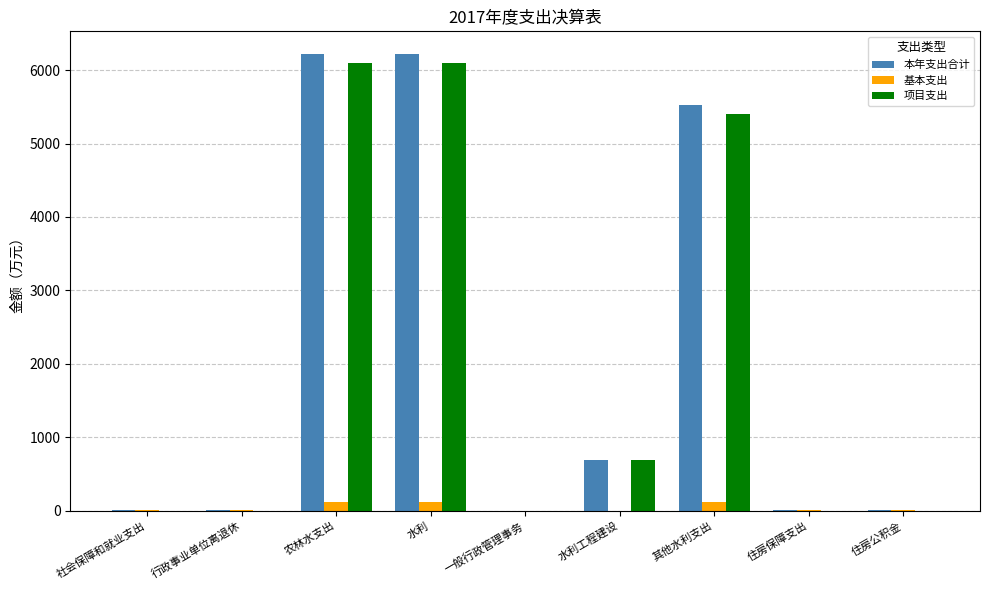

What are all the series names shown in the legend?

本年支出合计, 基本支出, 项目支出